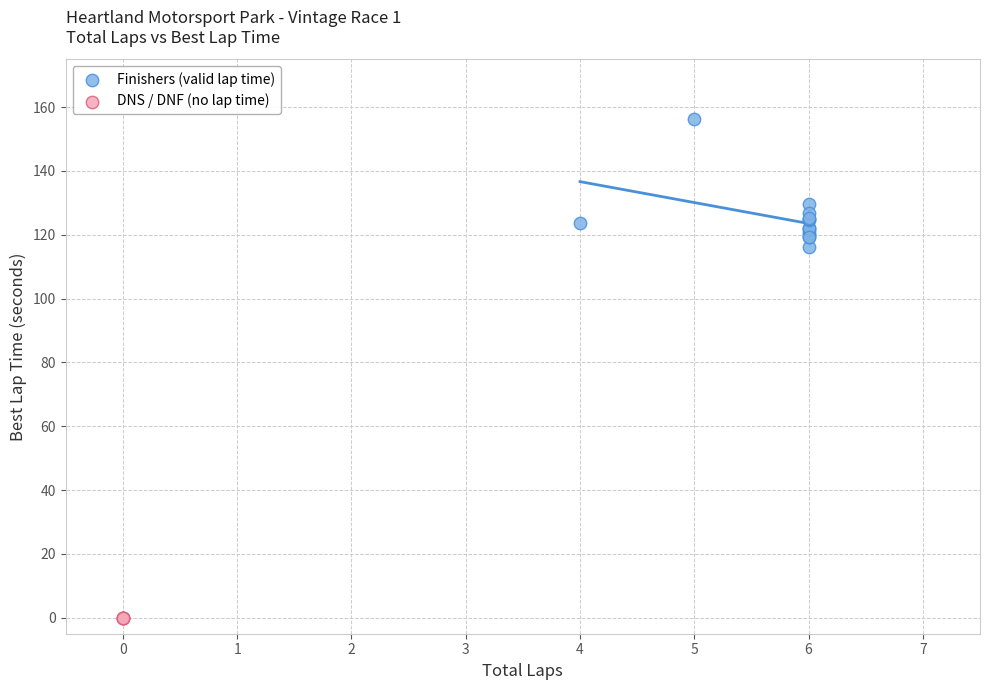

Which series reaches the maximum Y coordinate?

Finishers (valid lap time)